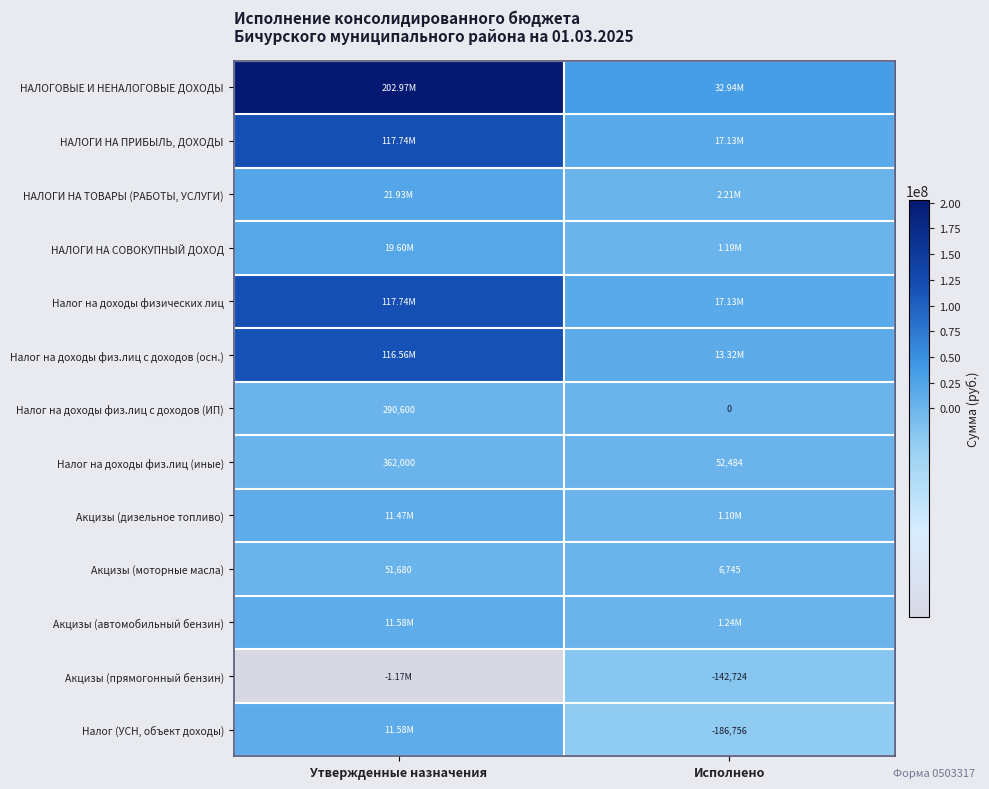

True or false: НАЛОГОВЫЕ И НЕНАЛОГОВЫЕ ДОХОДЫ has a value of 32939197.3 at Исполнено.

True